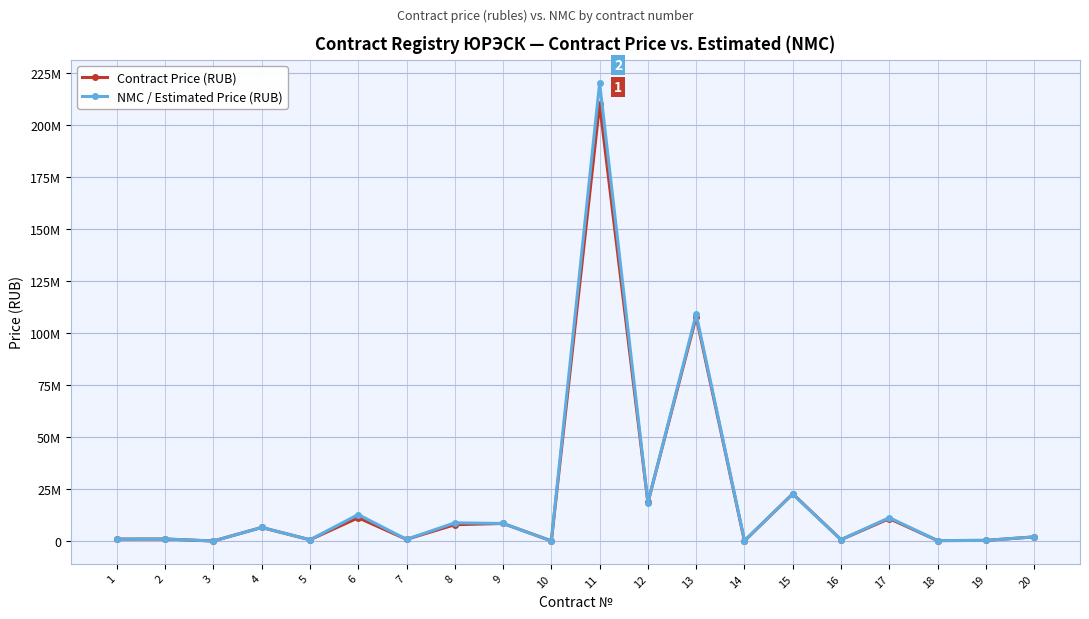

Which series has the widest spread of values?

NMC / Estimated Price (RUB)